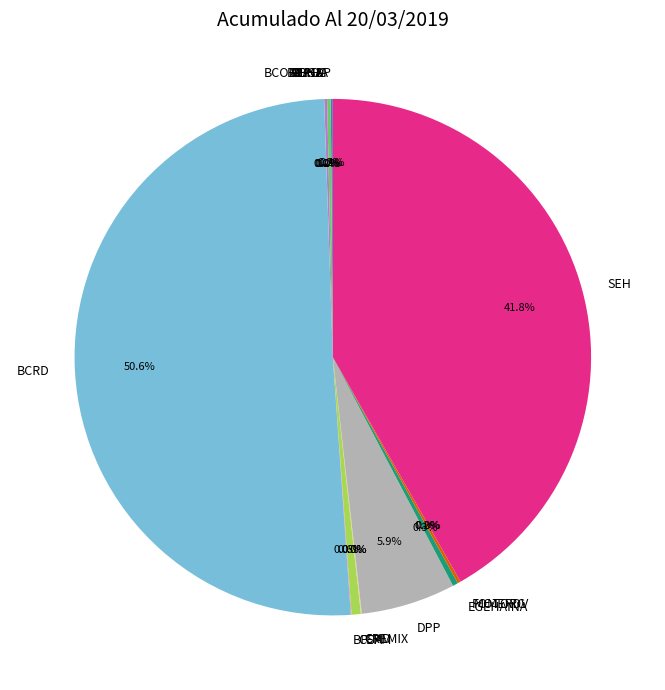

What is the majority slice?

BCRD